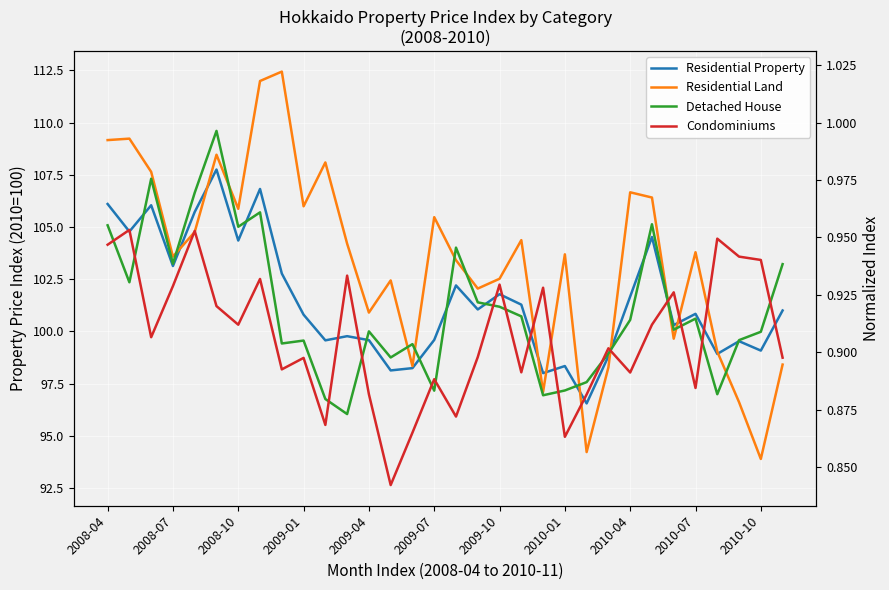

True or false: Residential Property and Detached House cross at least once.

True